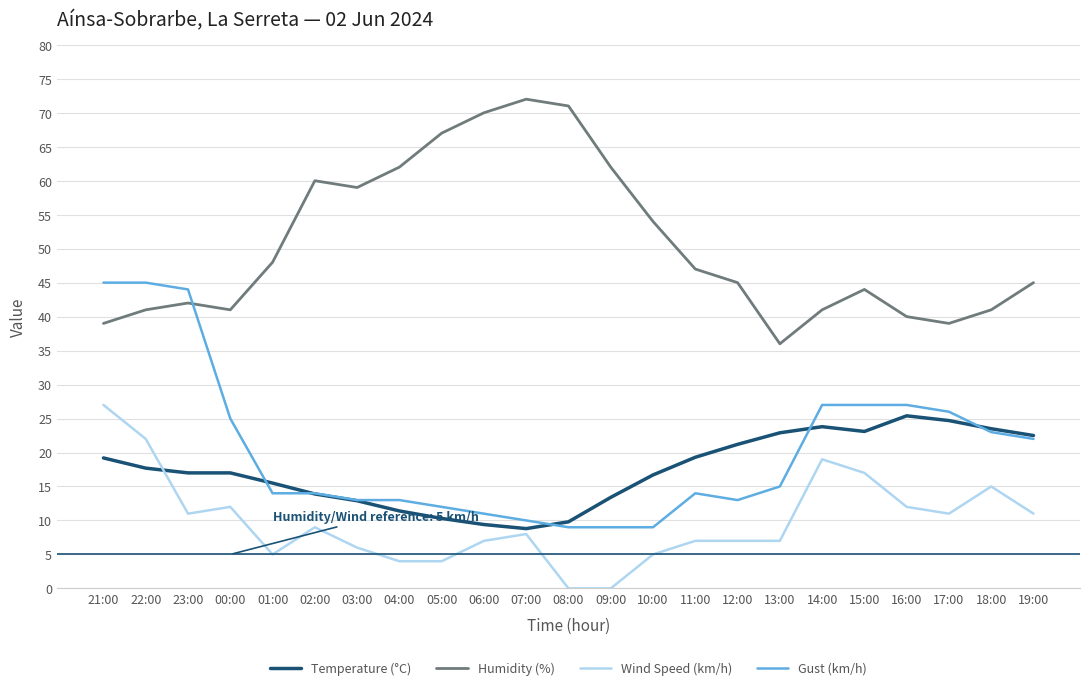

What is the sum of all Temperature (°C) values?

399.4